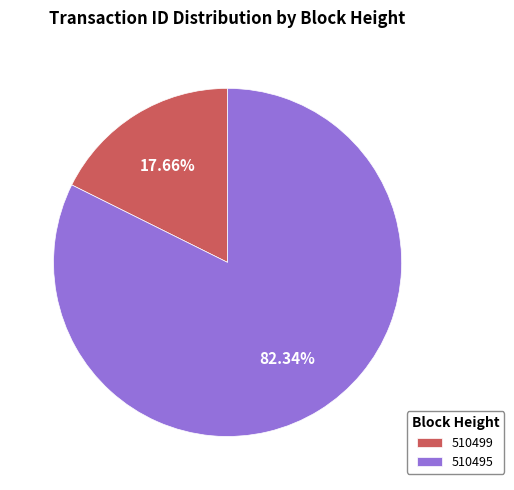

Approximately how many times larger is the value at 510495 compared to 510499?

4.7